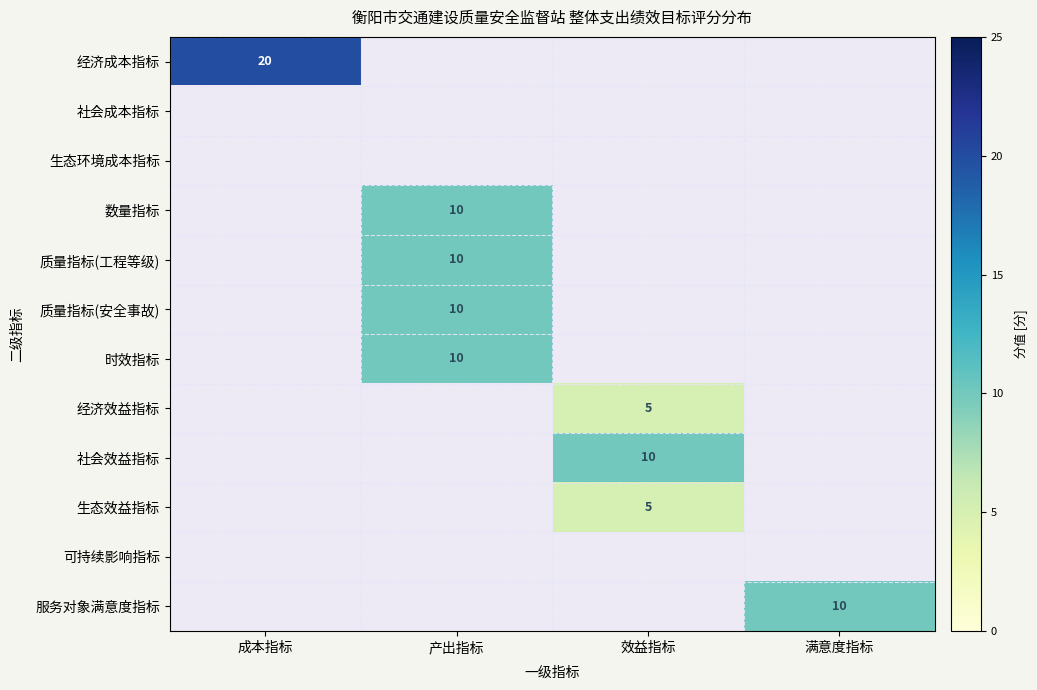

The value of 数量指标 at 产出指标 is 6. True or false?

False